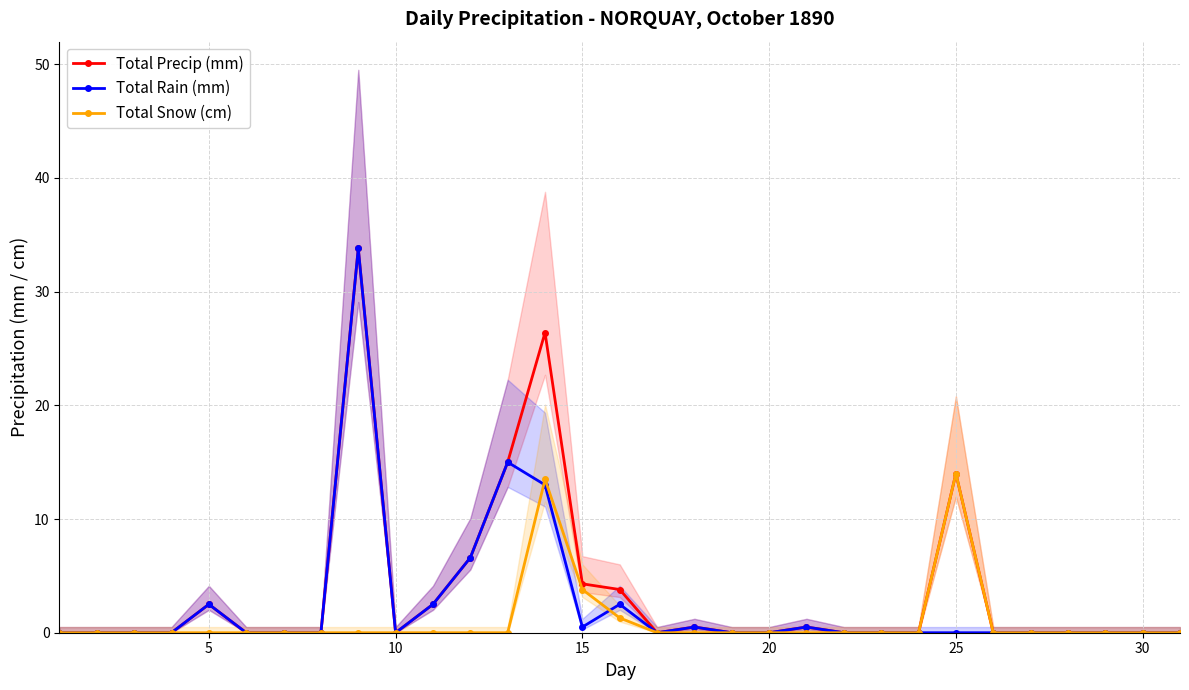

How many data points does each series have?

31